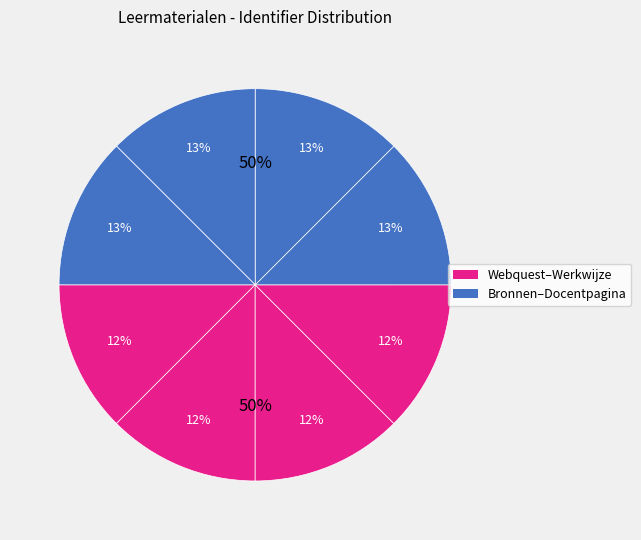

The 4. Bronnen slice represents 13% of the pie. True or false?

True